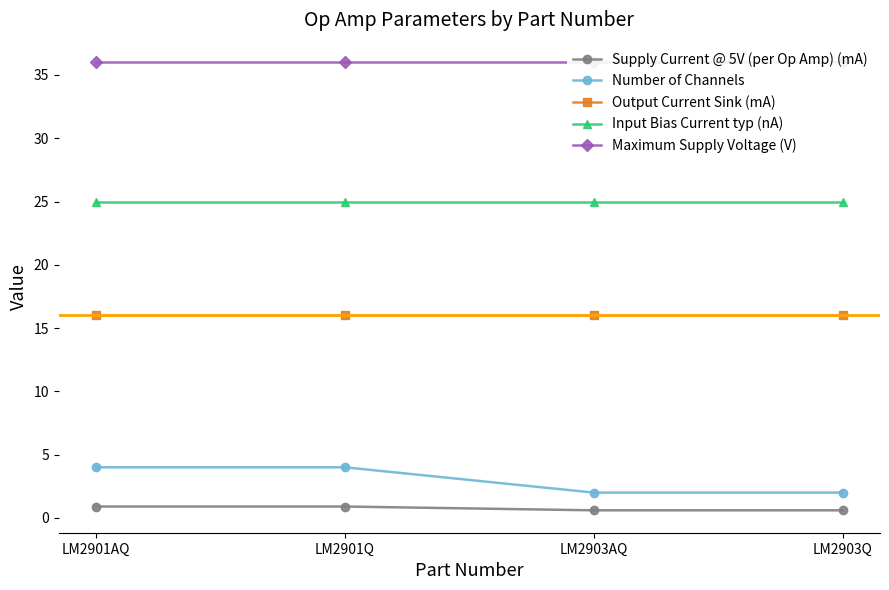

Which category has the highest value in the Input Bias Current typ (nA) series?

LM2901AQ